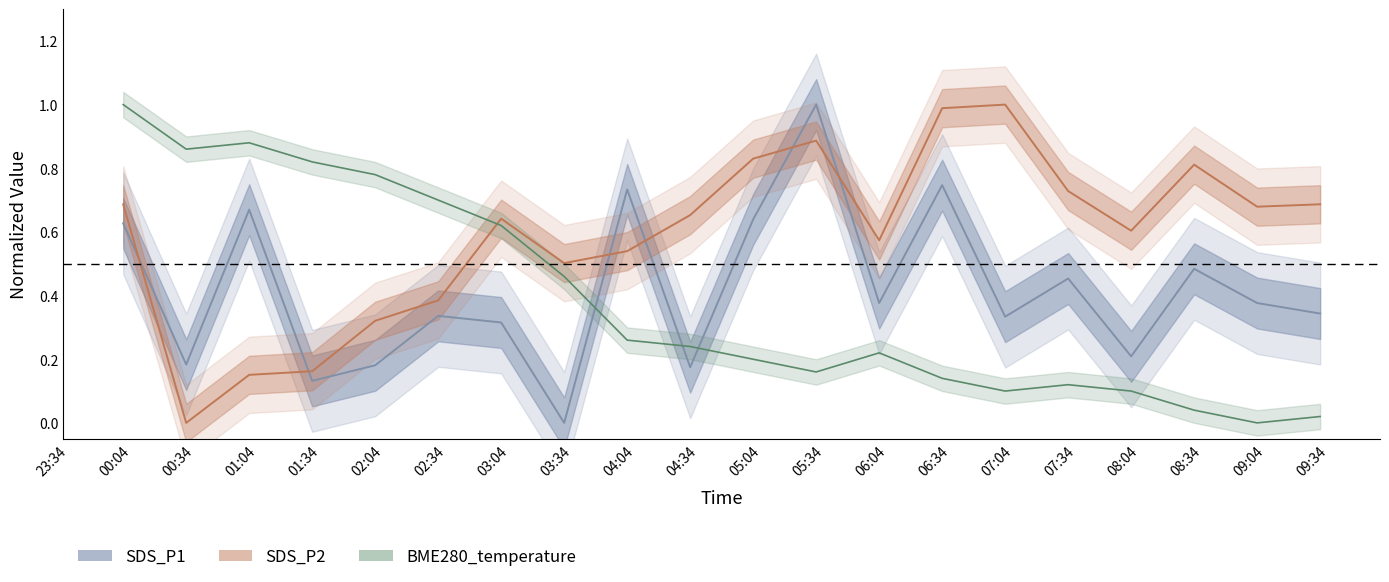

Reading left to right, what are all the values shown in this chart?

SDS_P1: 0.6	0.2	0.7	0.1	0.2	0.3	0.3	0.0	0.7	0.2	0.6	1.0	0.4	0.7	0.3	0.5	0.2	0.5	0.4	0.3
SDS_P2: 0.7	0.0	0.2	0.2	0.3	0.4	0.6	0.5	0.5	0.7	0.8	0.9	0.6	1.0	1.0	0.7	0.6	0.8	0.7	0.7
BME280_temperature: 1.0	0.9	0.9	0.8	0.8	0.7	0.6	0.5	0.3	0.2	0.2	0.2	0.2	0.1	0.1	0.1	0.1	0.0	0.0	0.0